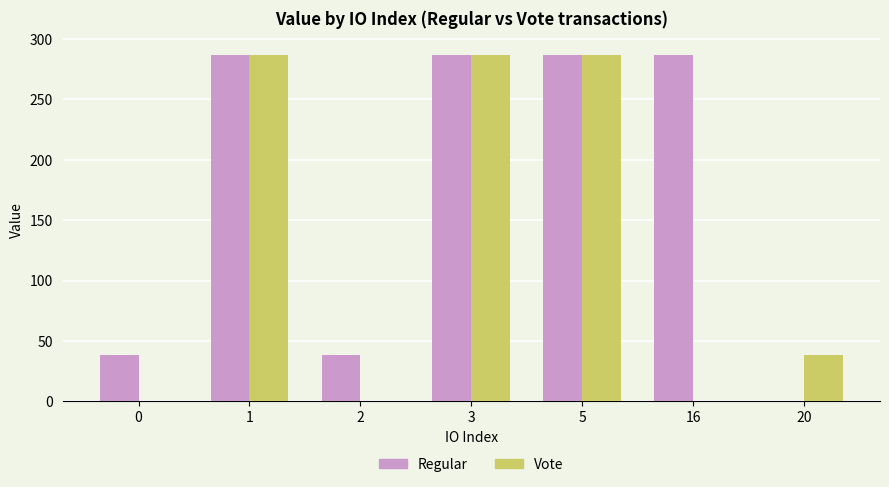

What is the sum of the Vote values at 5 and 3?

572.6